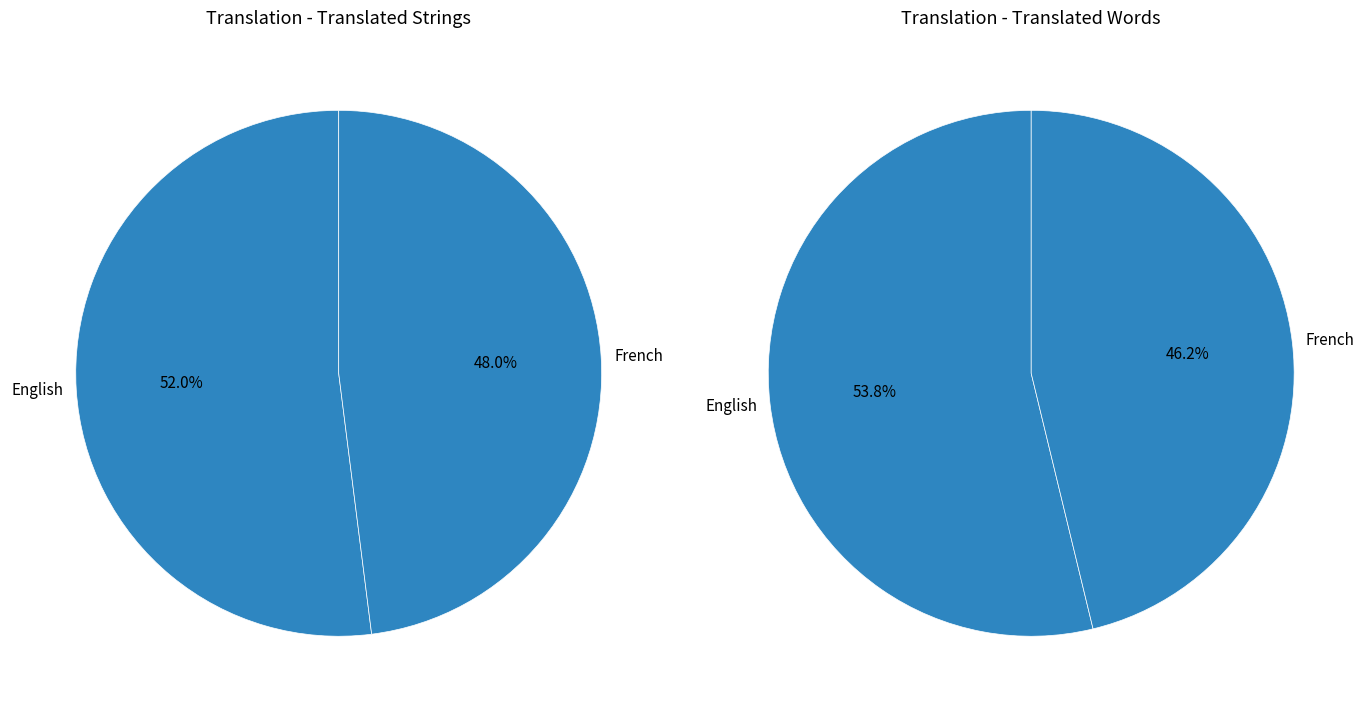

Does English account for over 50% of the chart?

Yes